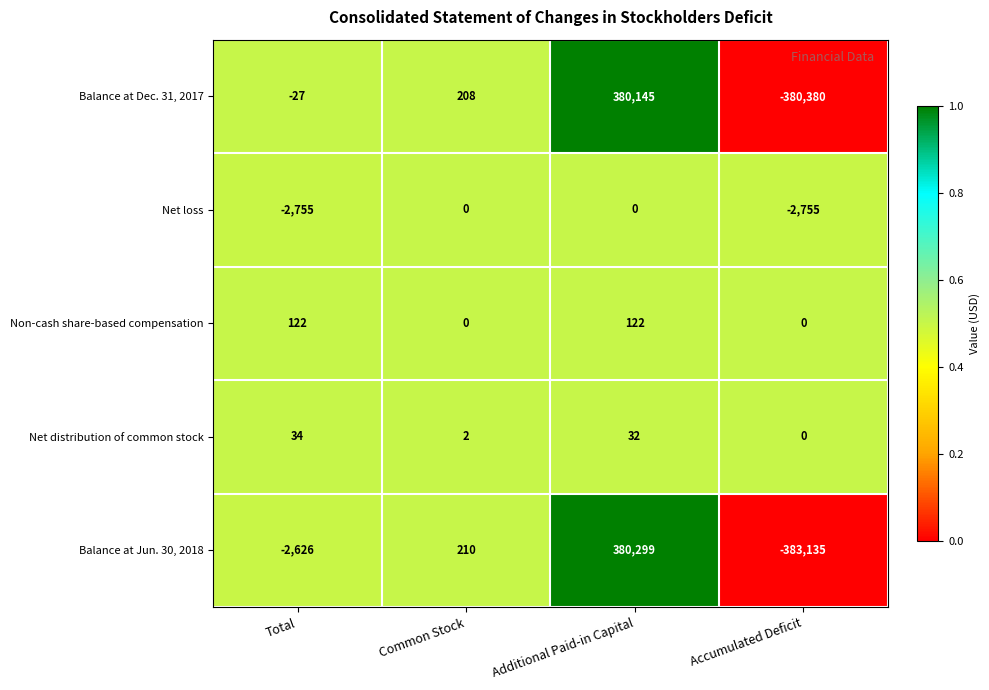

True or false: Net loss has a value of -2755 at Accumulated Deficit.

True